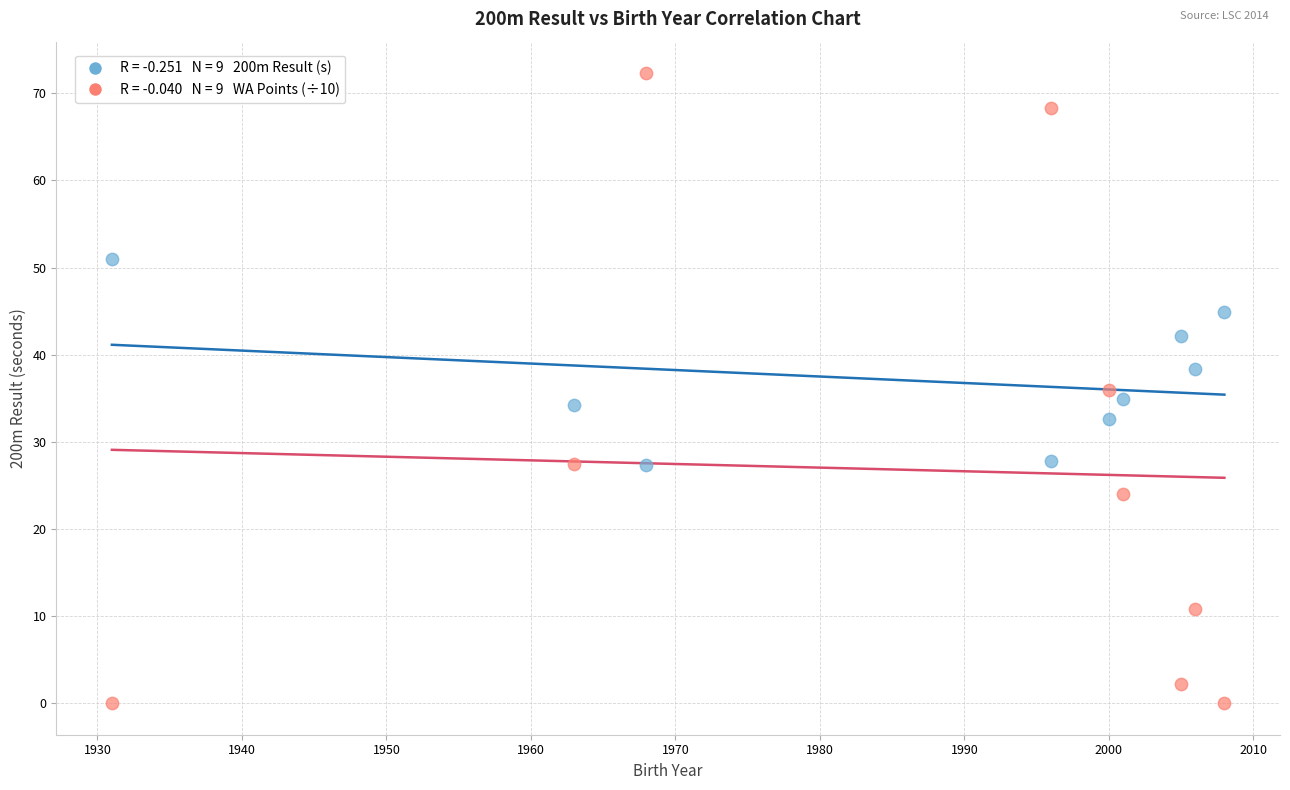

Across all data points, what is the range of Y values (max minus min)?

72.3